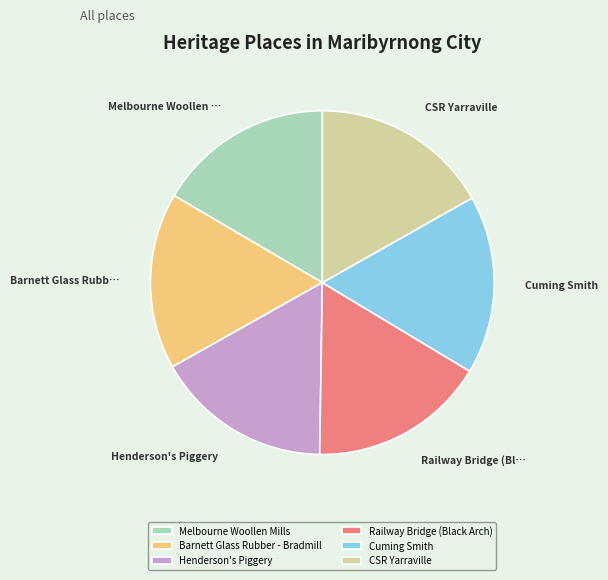

Do Melbourne Woollen Mills and Railway Bridge (Black Arch) together represent more than half of the pie?

No